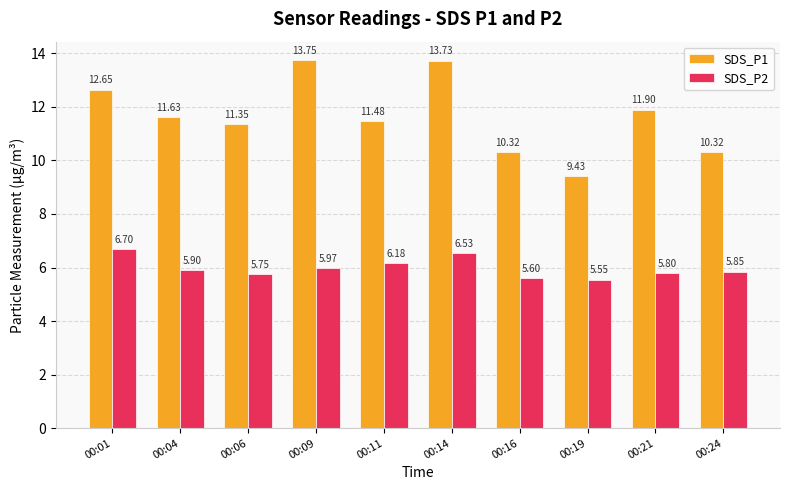

The SDS_P1 series shows 15.3 at 00:11. True or false?

False